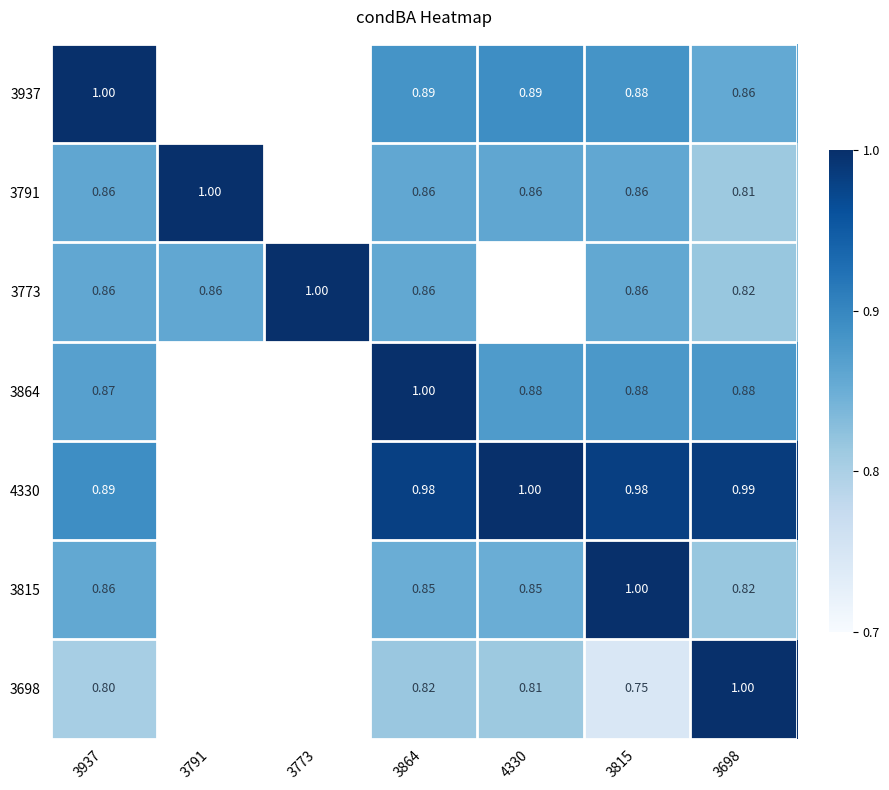

The value of 3698 at 3698 is 1.0. True or false?

True